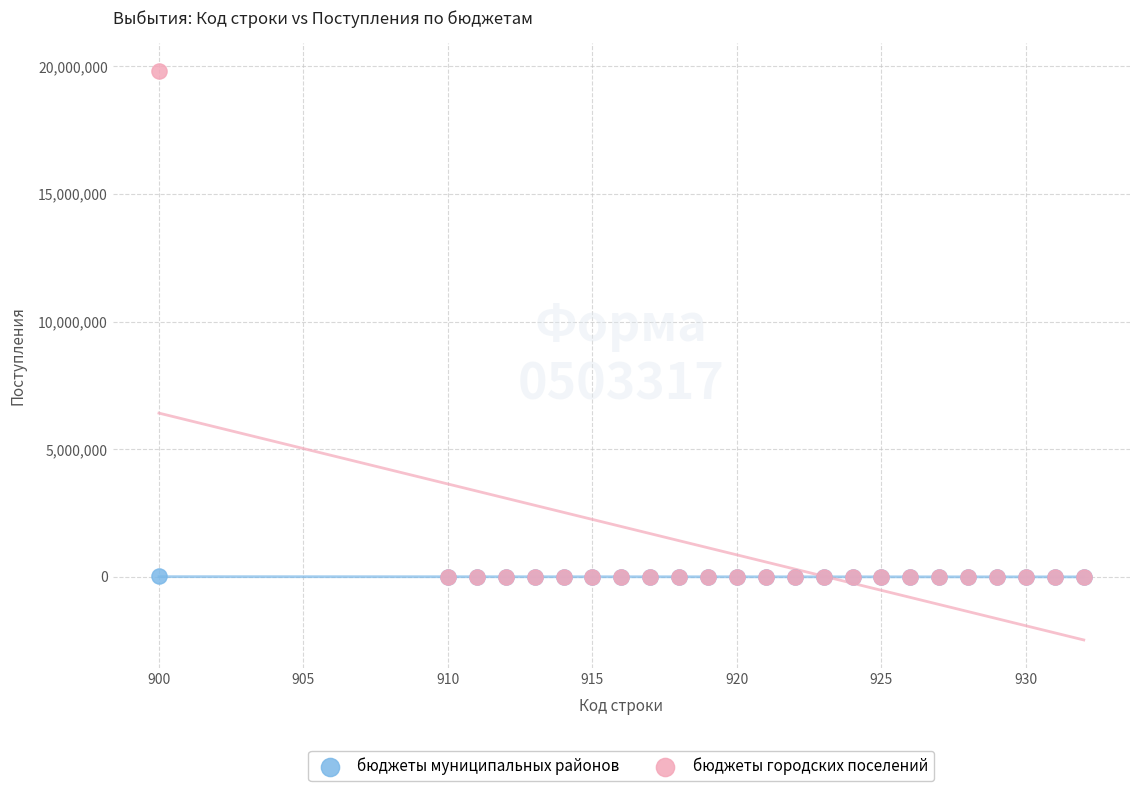

Which series reaches the maximum Y coordinate?

бюджеты городских поселений